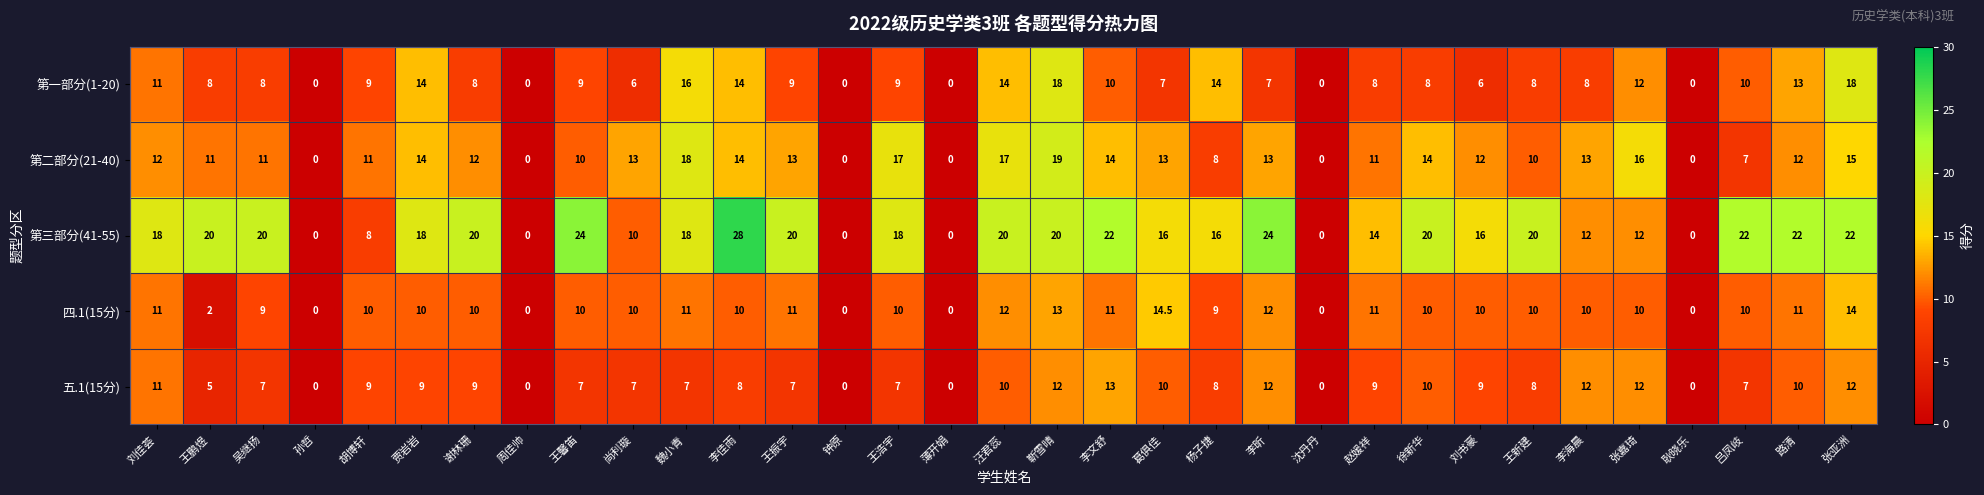

What is the sum of the 第三部分(41-55) values at 刘佳荟 and 刘书豪?

34.0